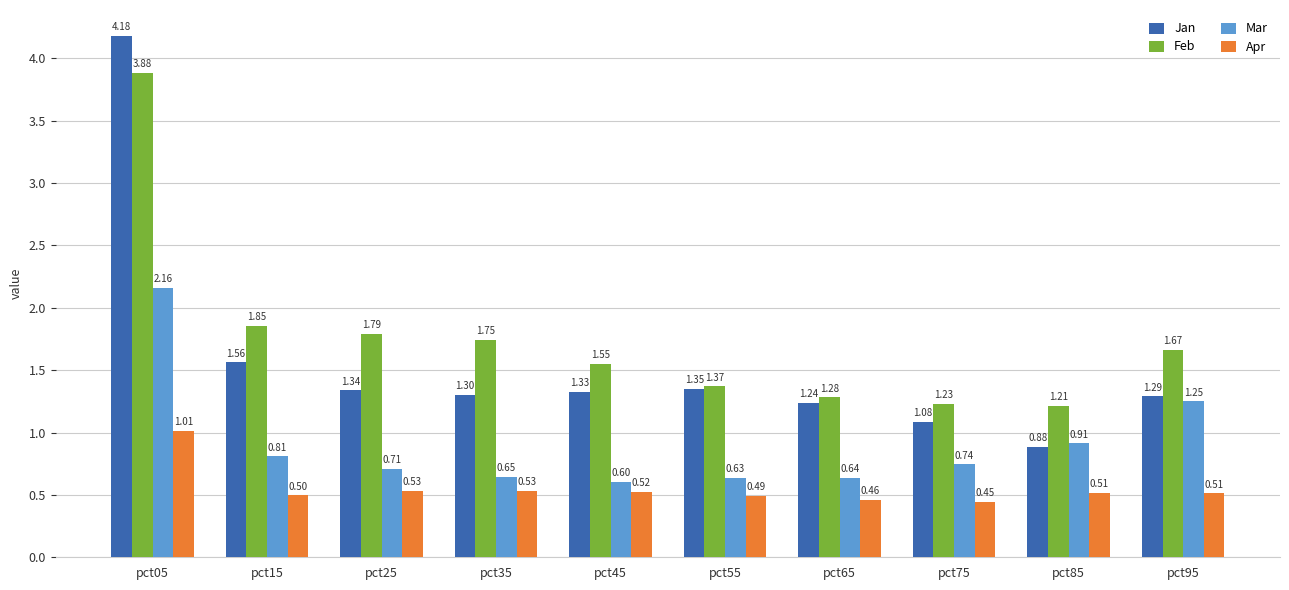

Which series changed the most between pct05 and pct75?

Jan